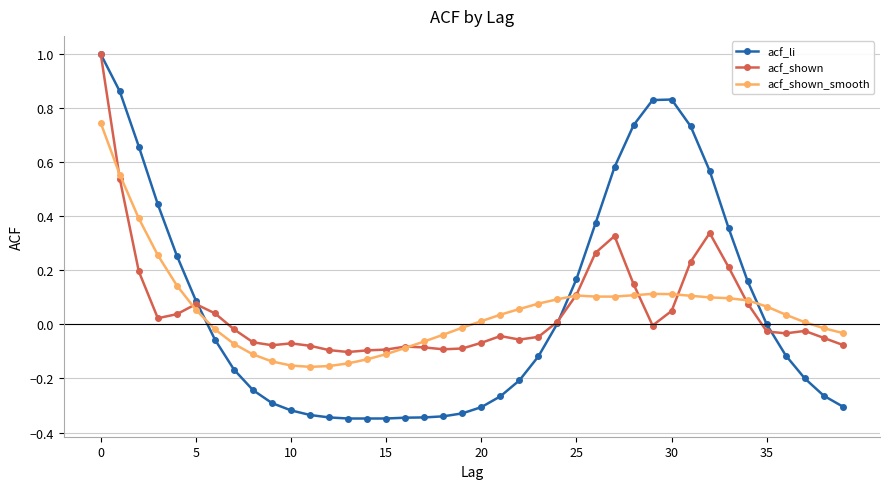

Which series has the largest range (max minus min)?

acf_li